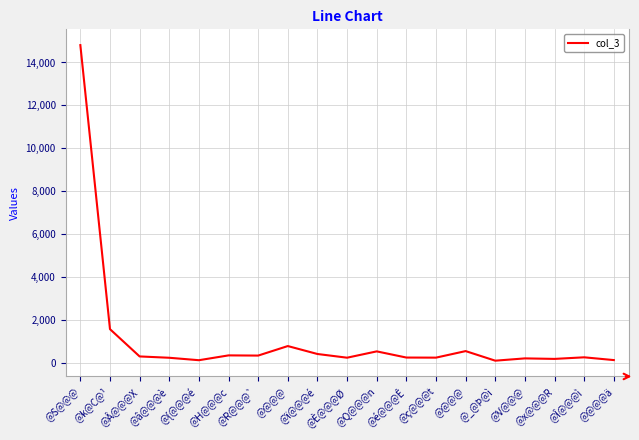

Is this an area chart (filled region under the line)?

No